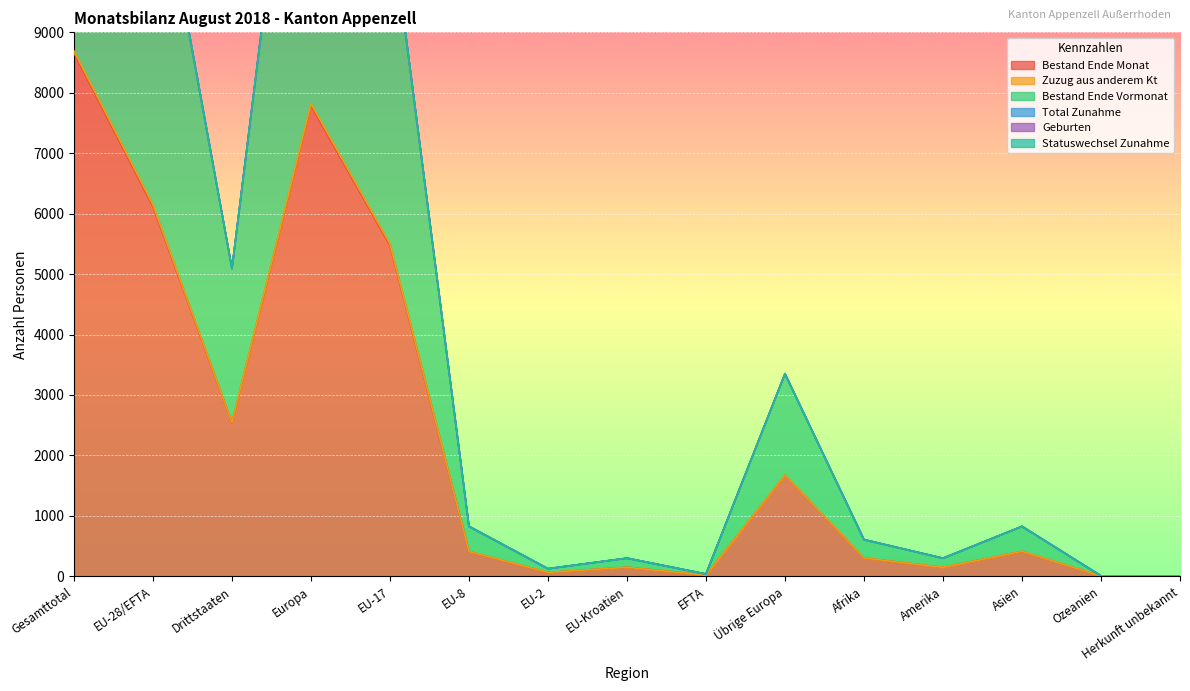

Which label corresponds to the largest value in the chart?

Gesamttotal